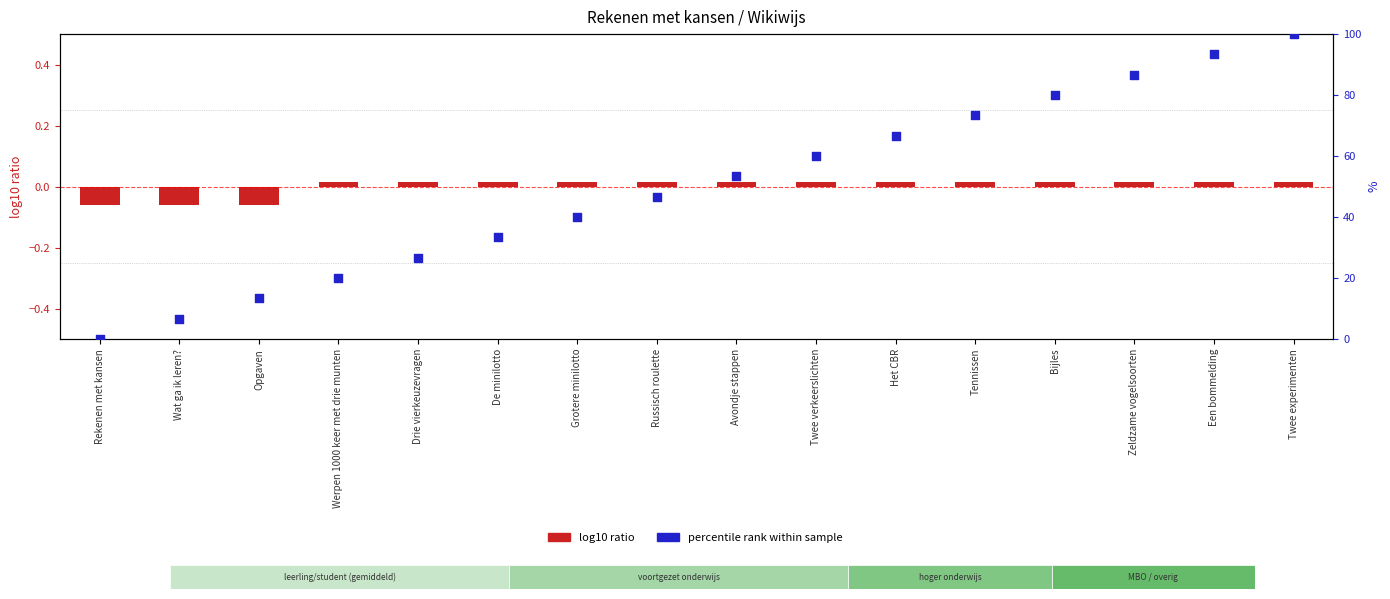

Which series contains the lowest Y value?

log10 ratio